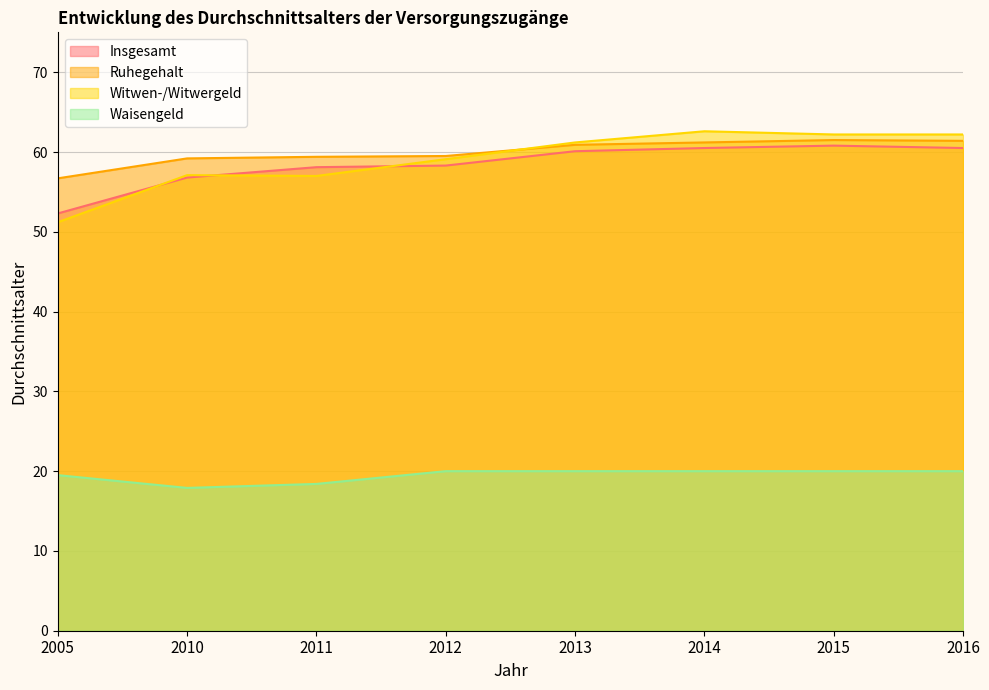

The value of Witwen-/Witwergeld at 2005 is 51.2. True or false?

True